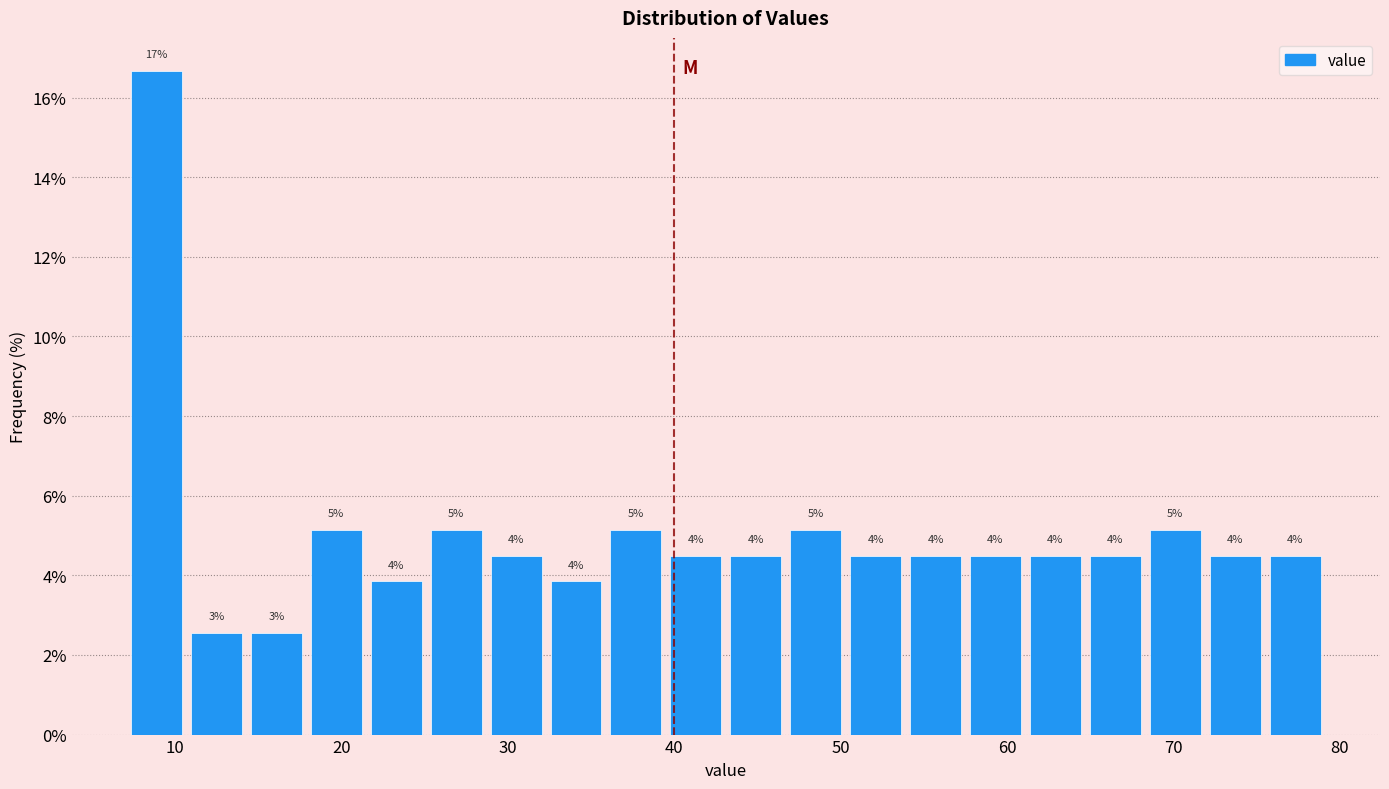

Around what value on the x-axis is the tallest bar? Give the approximate position of its centre, as read against the axis.

9